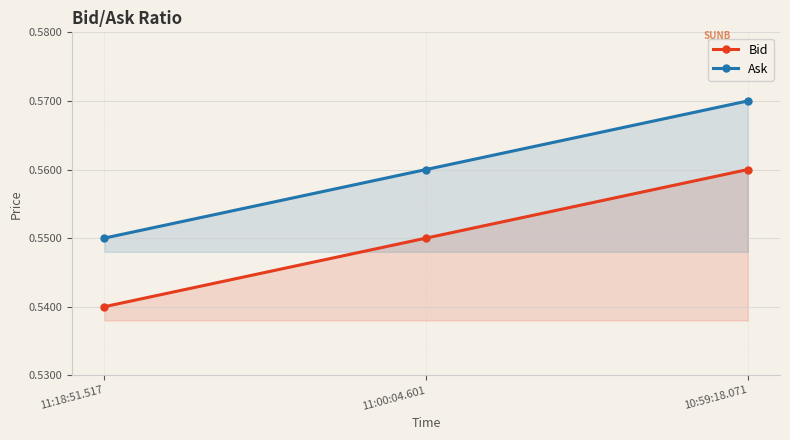

How many series are shown in this chart?

2